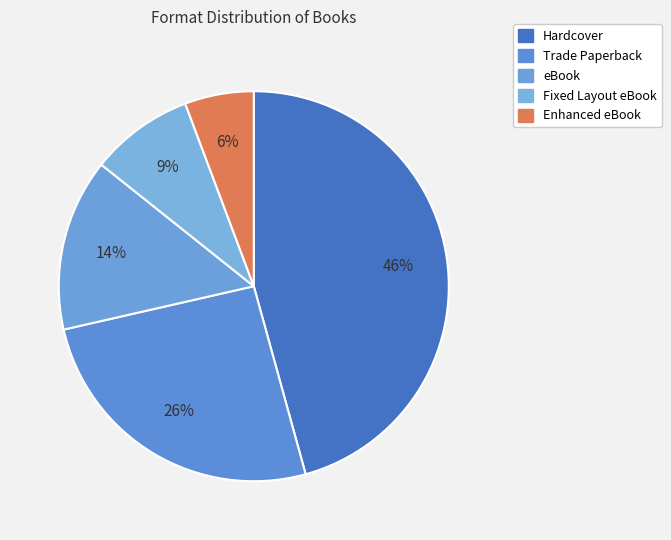

To the nearest percent, what is the difference between the largest and smallest slice percentages?

40%